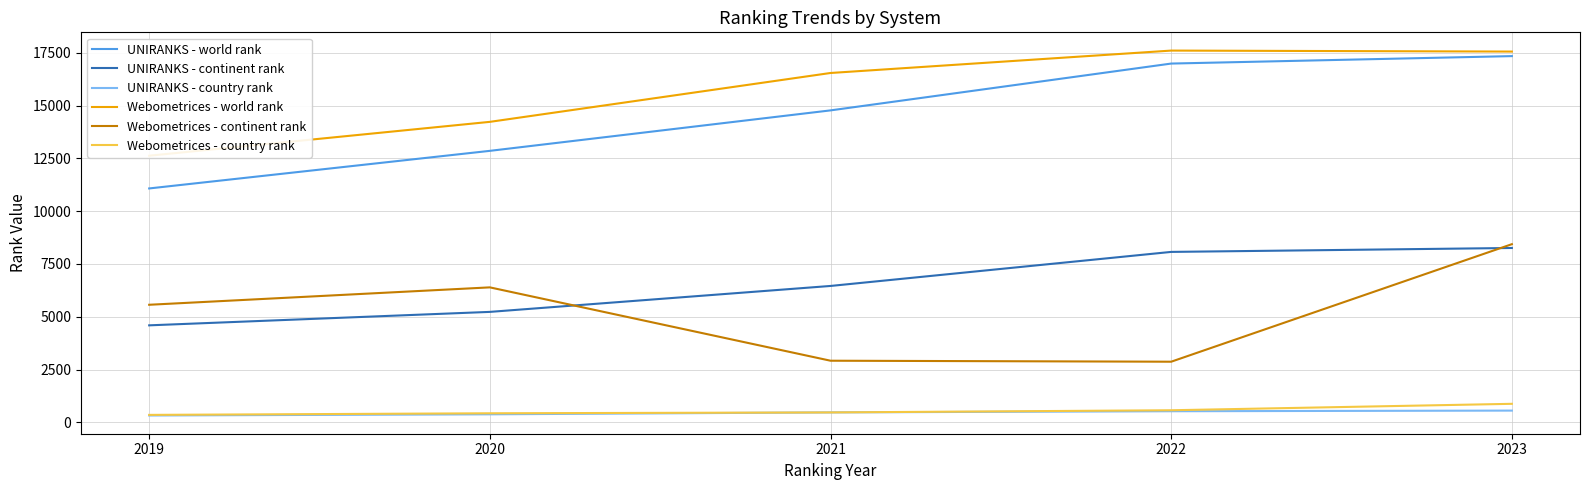

Reading left to right, transcribe all the data shown in this chart.

UNIRANKS - world rank: 11073	12853	14769	16986	17339
UNIRANKS - continent rank: 4591	5228	6456	8068	8254
UNIRANKS - country rank: 323	378	469	524	554
Webometrices - world rank: 12623	14226	16540	17601	17554
Webometrices - continent rank: 5565	6389	2916	2869	8434
Webometrices - country rank: 351	427	467	570	875